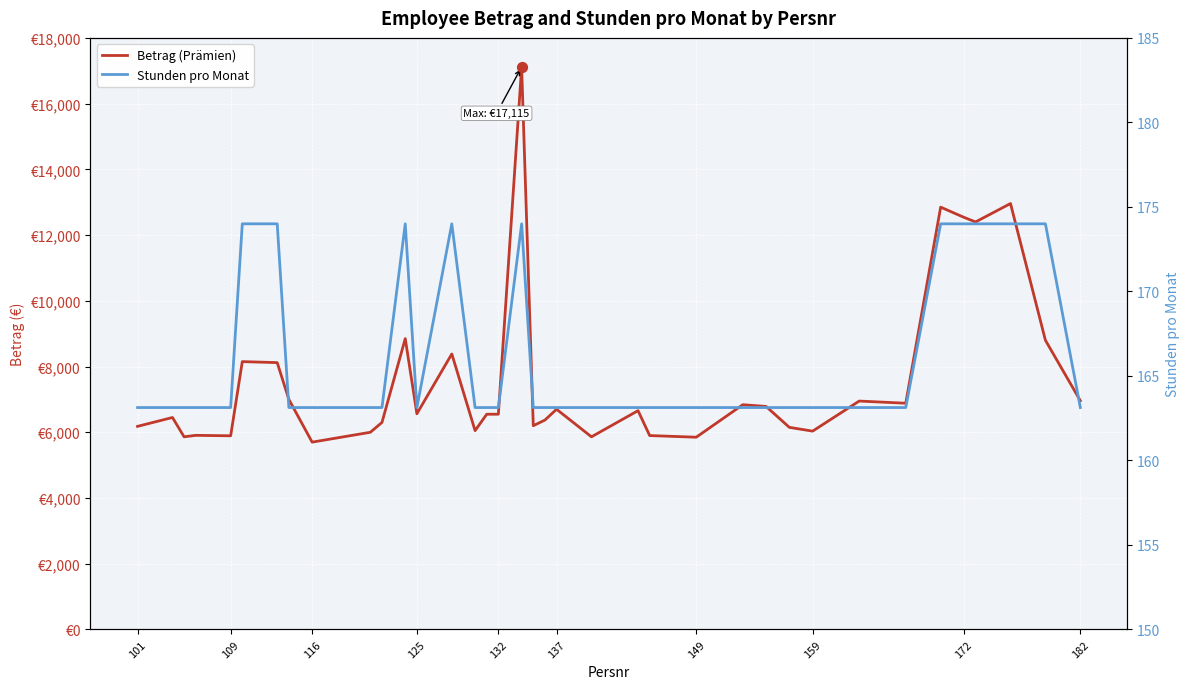

What are all the series names shown in the legend?

Betrag (Prämien), Stunden pro Monat